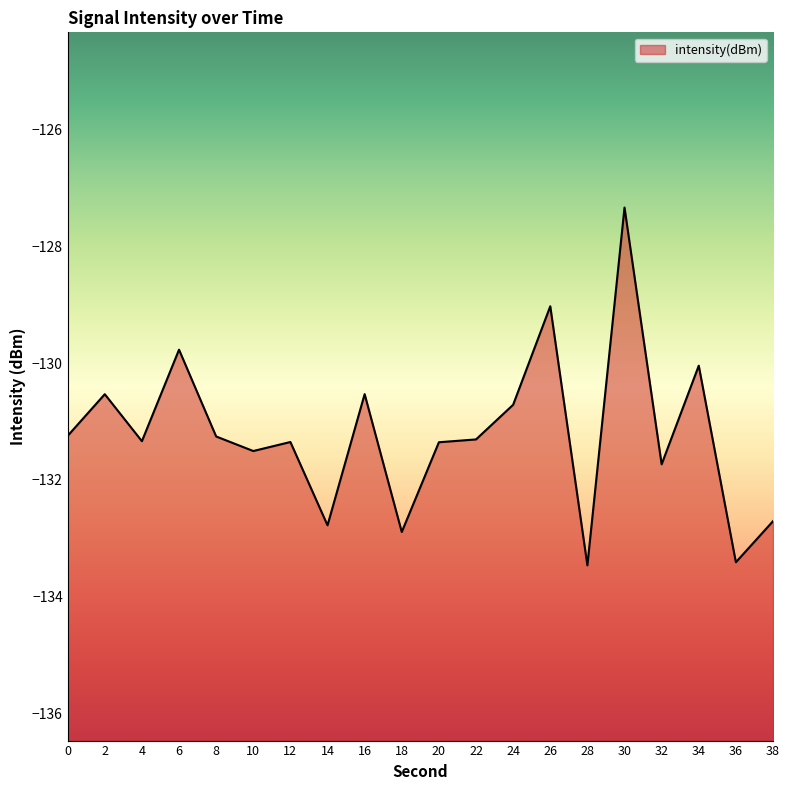

At which category does the chart reach its minimum across all series?

28